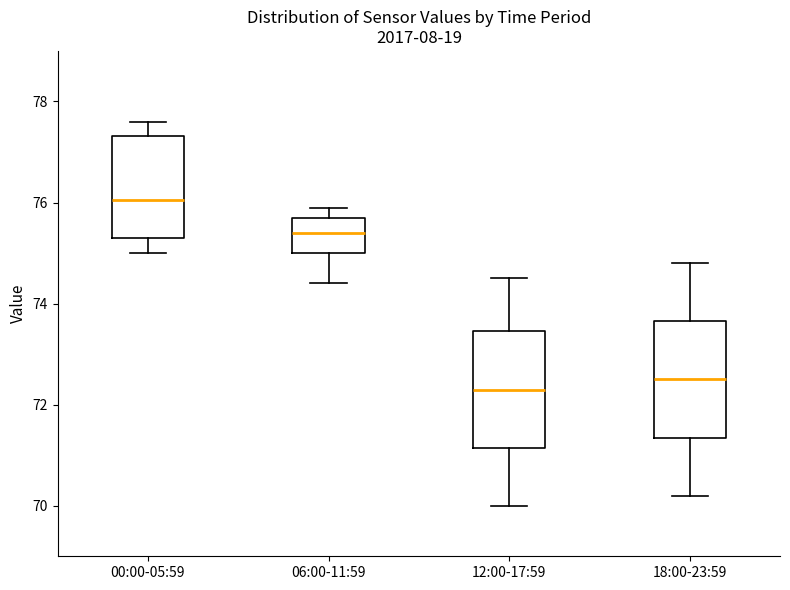

Reading left to right, transcribe this box plot: for each box, give where its median line is, the range the box spans, and where its two whiskers end, as read against the y-axis. The values are not printed on the chart, so give them approximately, as read against the axis.

00:00-05:59: median 76.0, box 75.4 to 77.4, whiskers 75.0 to 77.6
06:00-11:59: median 75.4, box 75.0 to 75.8, whiskers 74.4 to 76.0
12:00-17:59: median 72.4, box 71.2 to 73.4, whiskers 70.0 to 74.6
18:00-23:59: median 72.6, box 71.4 to 73.6, whiskers 70.2 to 74.8